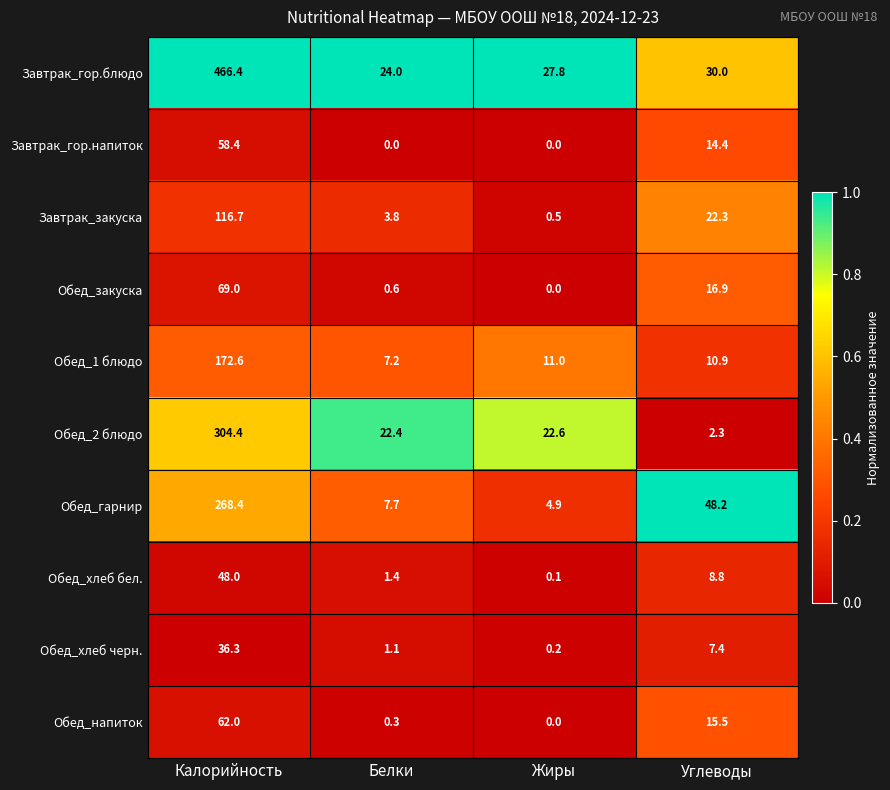

What is the sum of the Обед_гарнир values at Углеводы and Жиры?

53.1